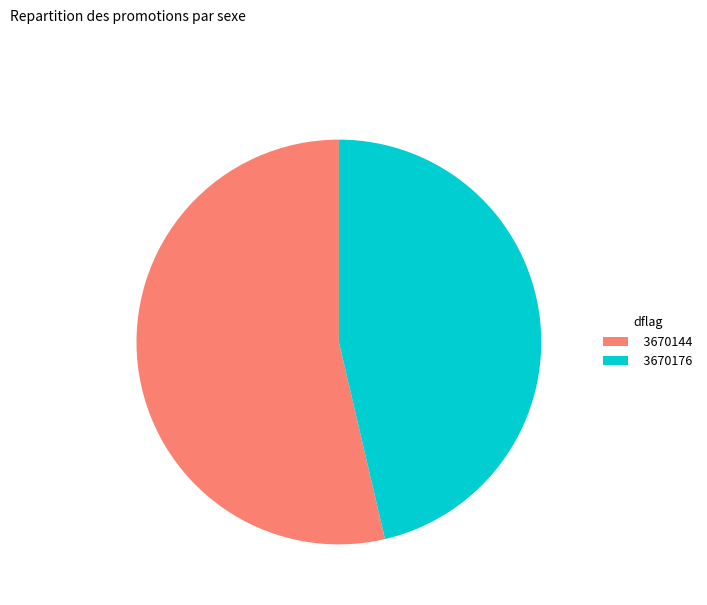

Is it true that 3670144 is 66% of the pie?

False